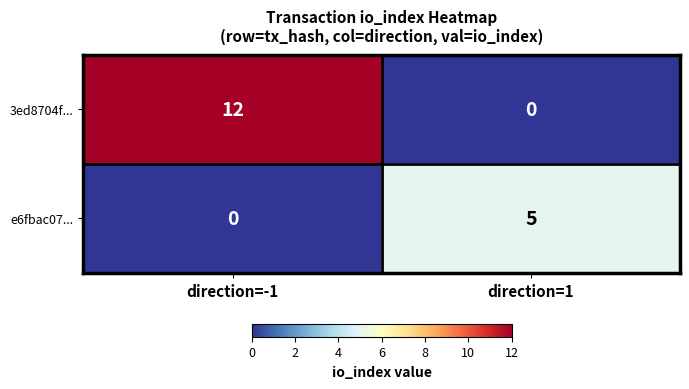

Read the e6fbac07... value at direction=1.

5